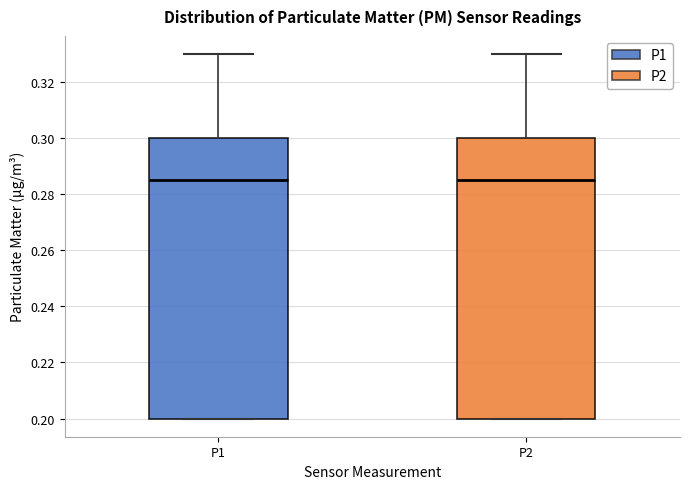

Where is the lower edge of the box for P2 on the y-axis? The values are not printed on the chart, so give them approximately, as read against the axis.

0.200